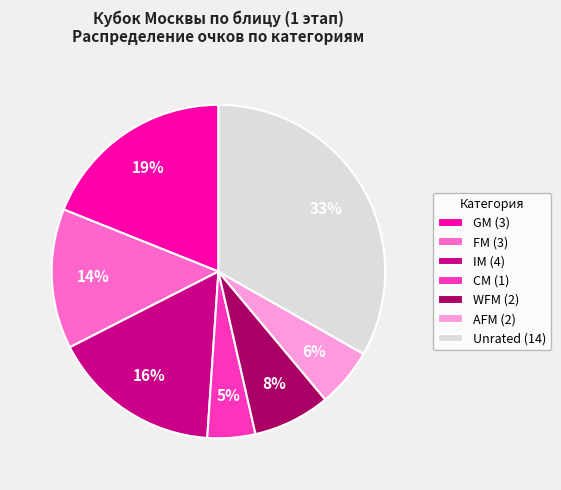

How many slices are in this pie chart?

7